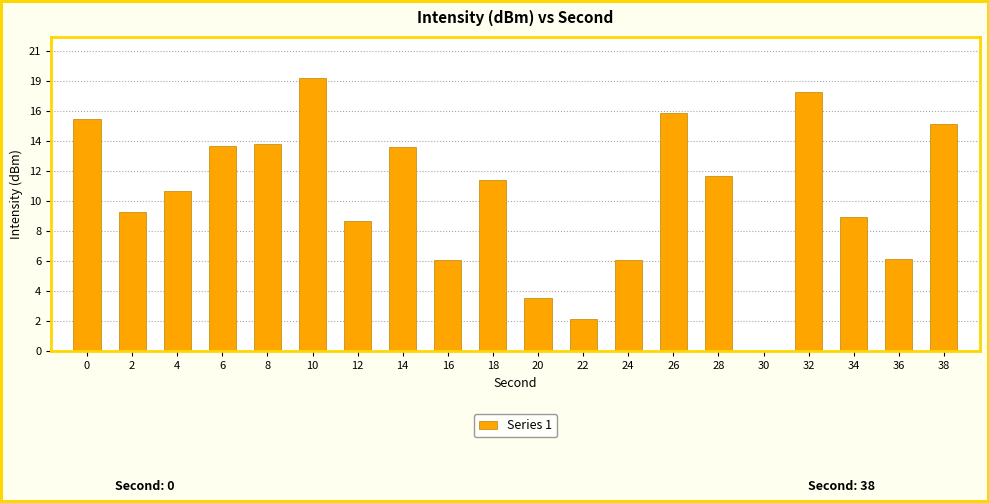

Are the bars horizontal?

No